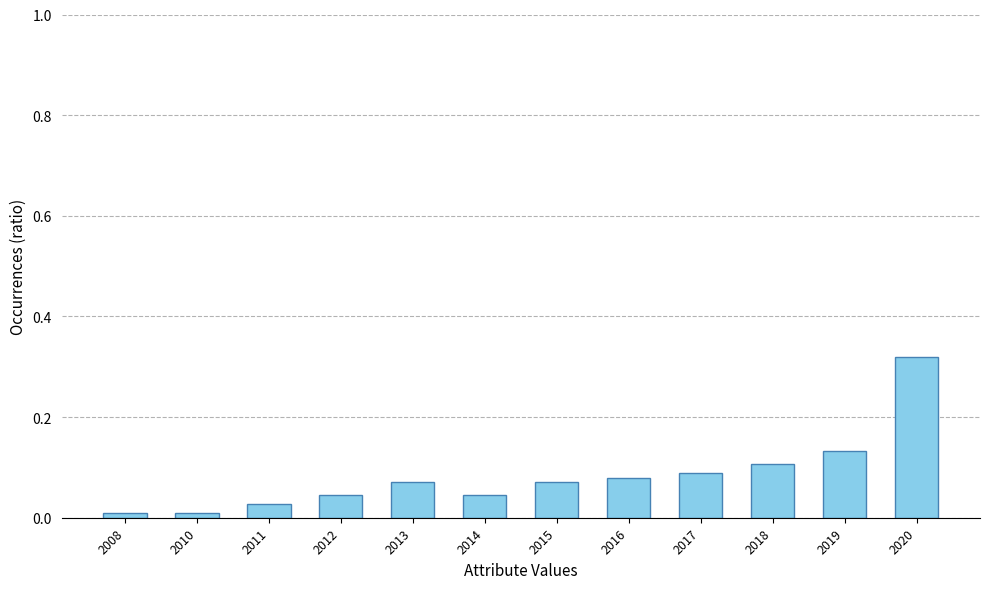

What is the change in value from 2016 to 2020?

+0.2